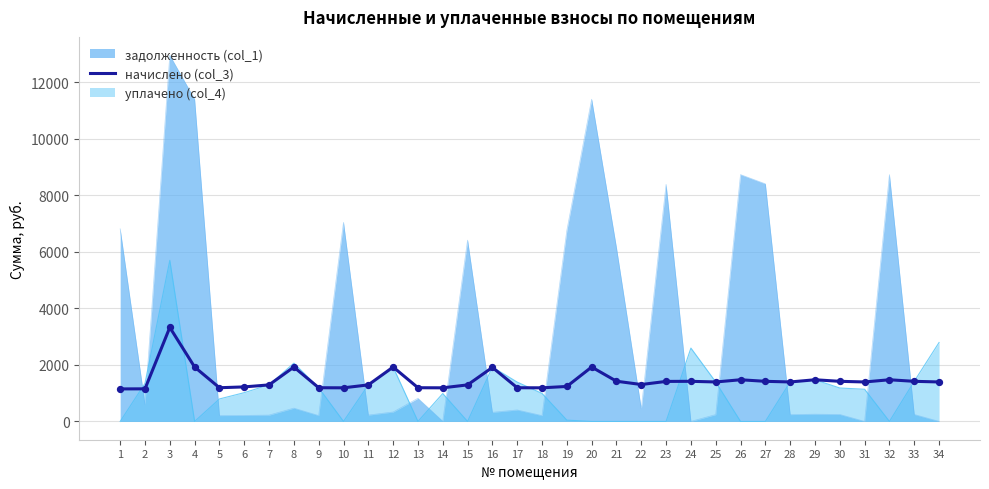

What is the ratio of the value at 32 to the value at 5?

1.2